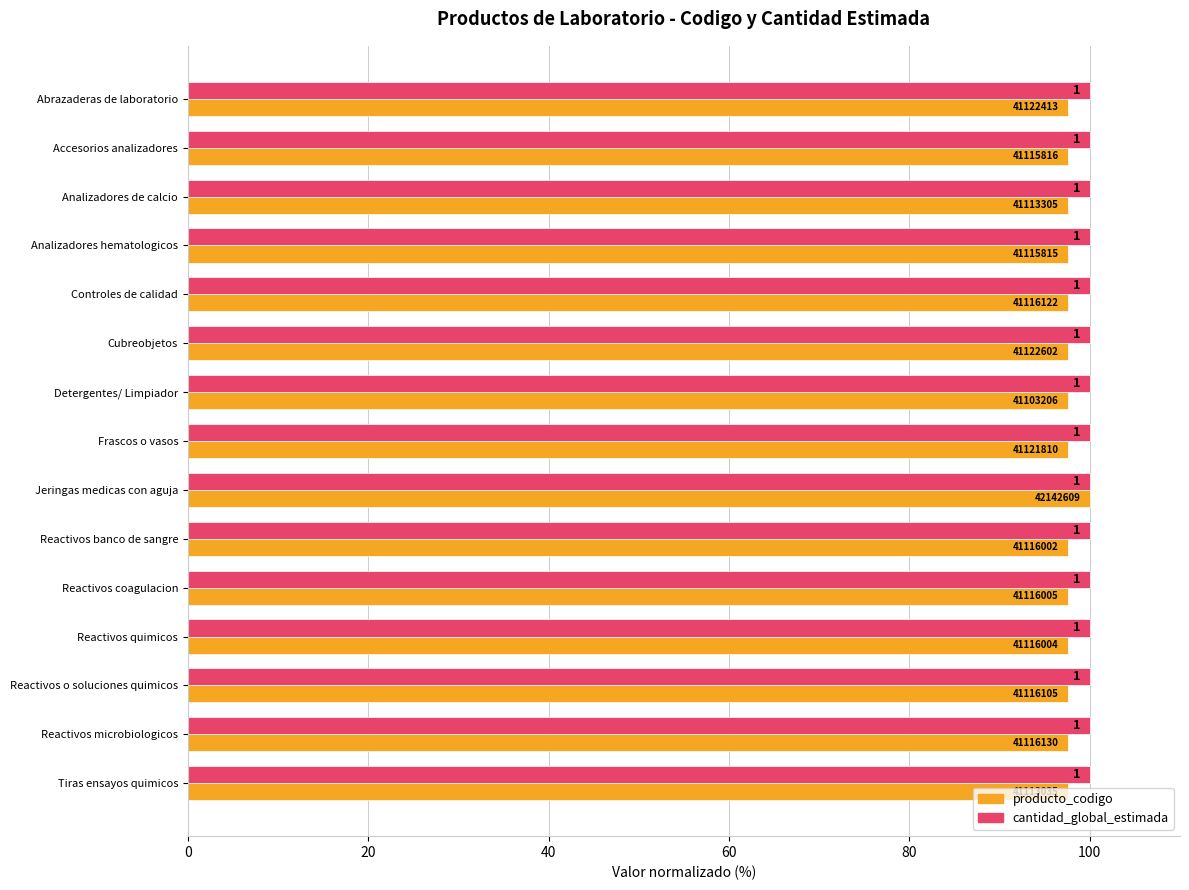

What are all the series names shown in the legend?

producto_codigo, cantidad_global_estimada